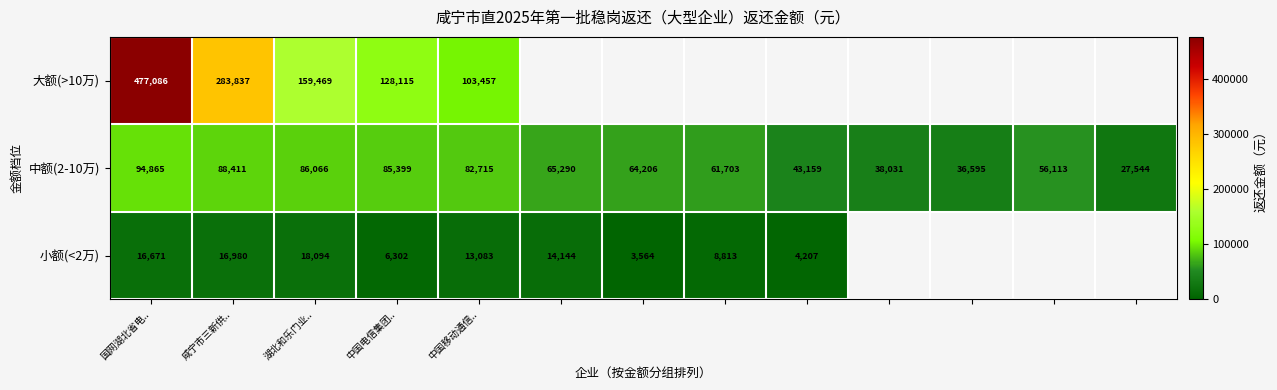

At 湖北和乐门业.., list the series in order from smallest to largest.

小额(<2万), 中额(2-10万), 大额(>10万)